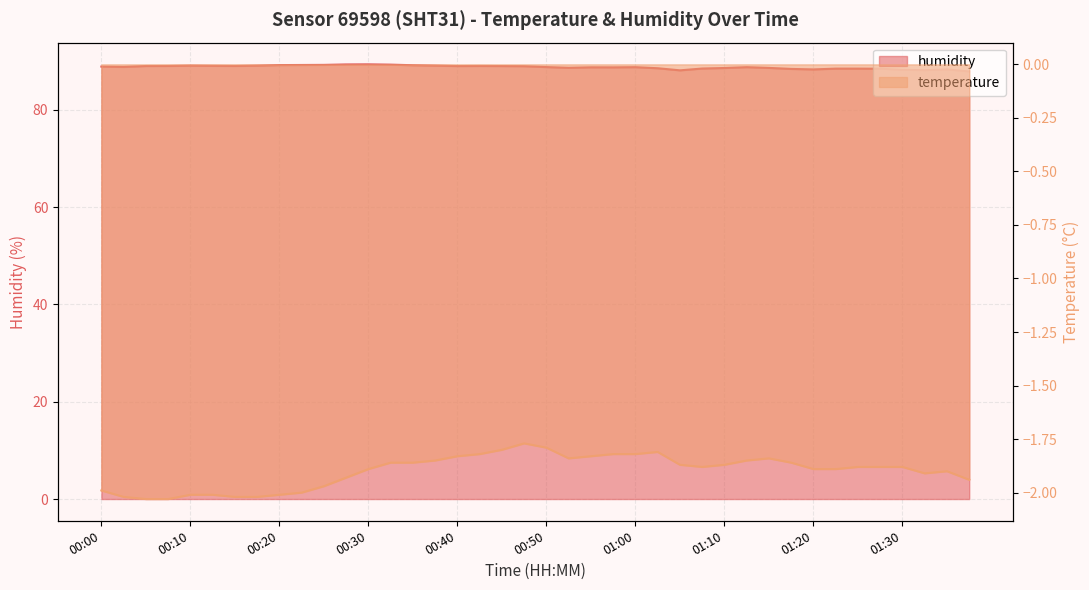

List the series in order of their overall mean, highest first.

humidity, temperature